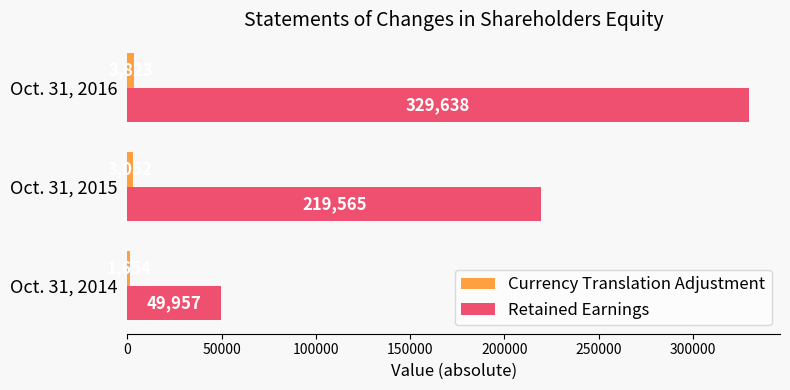

What is the sum of all Retained Earnings values?

599160